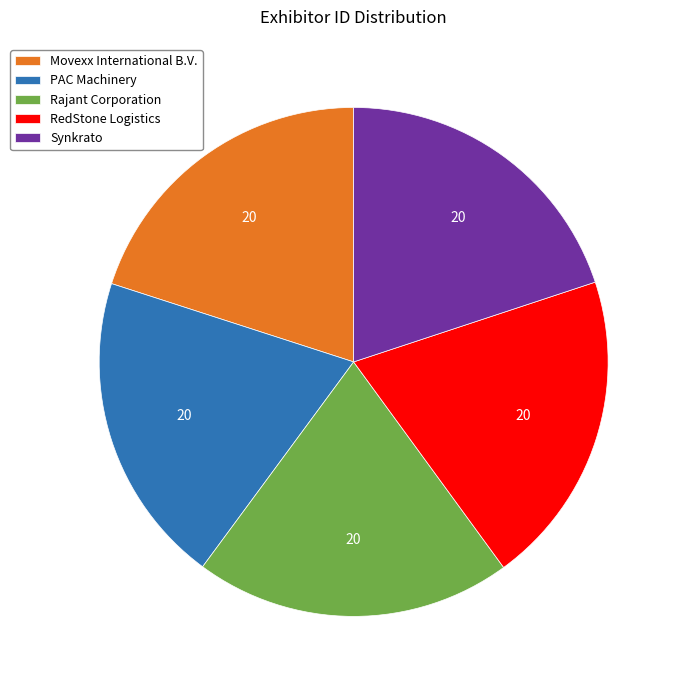

How many slices are in this pie chart?

5